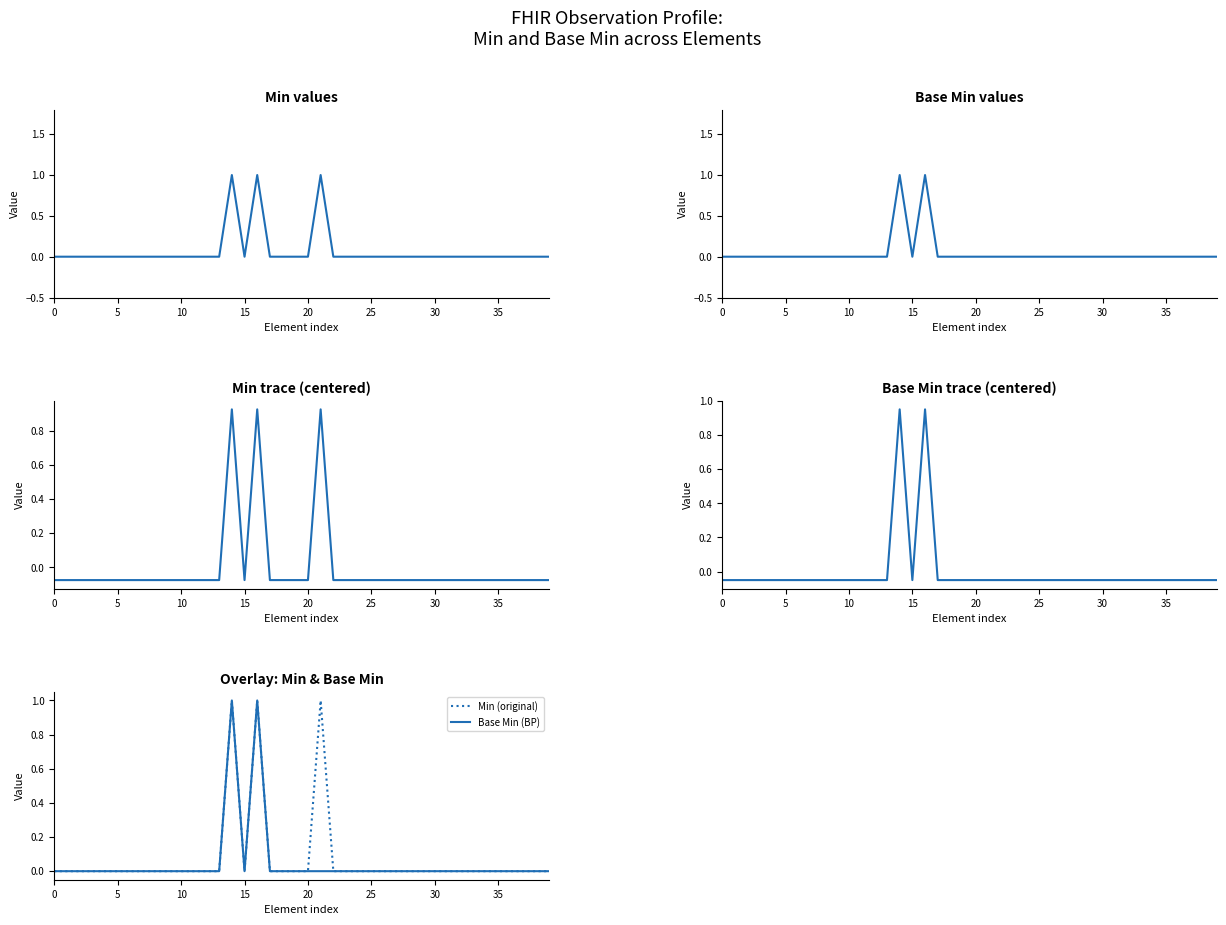

Reading left to right, transcribe all the data shown in this chart.

Min: 0.0	0.0	0.0	0.0	0.0	0.0	0.0	0.0	0.0	0.0	0.0	0.0	0.0	0.0	1.0	0.0	1.0	0.0	0.0	0.0	0.0	1.0	0.0	0.0	0.0	0.0	0.0	0.0	0.0	0.0	0.0	0.0	0.0	0.0	0.0	0.0	0.0	0.0	0.0	0.0
Base Min: 0.0	0.0	0.0	0.0	0.0	0.0	0.0	0.0	0.0	0.0	0.0	0.0	0.0	0.0	1.0	0.0	1.0	0.0	0.0	0.0	0.0	0.0	0.0	0.0	0.0	0.0	0.0	0.0	0.0	0.0	0.0	0.0	0.0	0.0	0.0	0.0	0.0	0.0	0.0	0.0
Min (centered): -0.1	-0.1	-0.1	-0.1	-0.1	-0.1	-0.1	-0.1	-0.1	-0.1	-0.1	-0.1	-0.1	-0.1	0.9	-0.1	0.9	-0.1	-0.1	-0.1	-0.1	0.9	-0.1	-0.1	-0.1	-0.1	-0.1	-0.1	-0.1	-0.1	-0.1	-0.1	-0.1	-0.1	-0.1	-0.1	-0.1	-0.1	-0.1	-0.1
Base Min (centered): -0.1	-0.1	-0.1	-0.1	-0.1	-0.1	-0.1	-0.1	-0.1	-0.1	-0.1	-0.1	-0.1	-0.1	0.9	-0.1	0.9	-0.1	-0.1	-0.1	-0.1	-0.1	-0.1	-0.1	-0.1	-0.1	-0.1	-0.1	-0.1	-0.1	-0.1	-0.1	-0.1	-0.1	-0.1	-0.1	-0.1	-0.1	-0.1	-0.1
Min (original): 0.0	0.0	0.0	0.0	0.0	0.0	0.0	0.0	0.0	0.0	0.0	0.0	0.0	0.0	1.0	0.0	1.0	0.0	0.0	0.0	0.0	1.0	0.0	0.0	0.0	0.0	0.0	0.0	0.0	0.0	0.0	0.0	0.0	0.0	0.0	0.0	0.0	0.0	0.0	0.0
Base Min (BP): 0.0	0.0	0.0	0.0	0.0	0.0	0.0	0.0	0.0	0.0	0.0	0.0	0.0	0.0	1.0	0.0	1.0	0.0	0.0	0.0	0.0	0.0	0.0	0.0	0.0	0.0	0.0	0.0	0.0	0.0	0.0	0.0	0.0	0.0	0.0	0.0	0.0	0.0	0.0	0.0